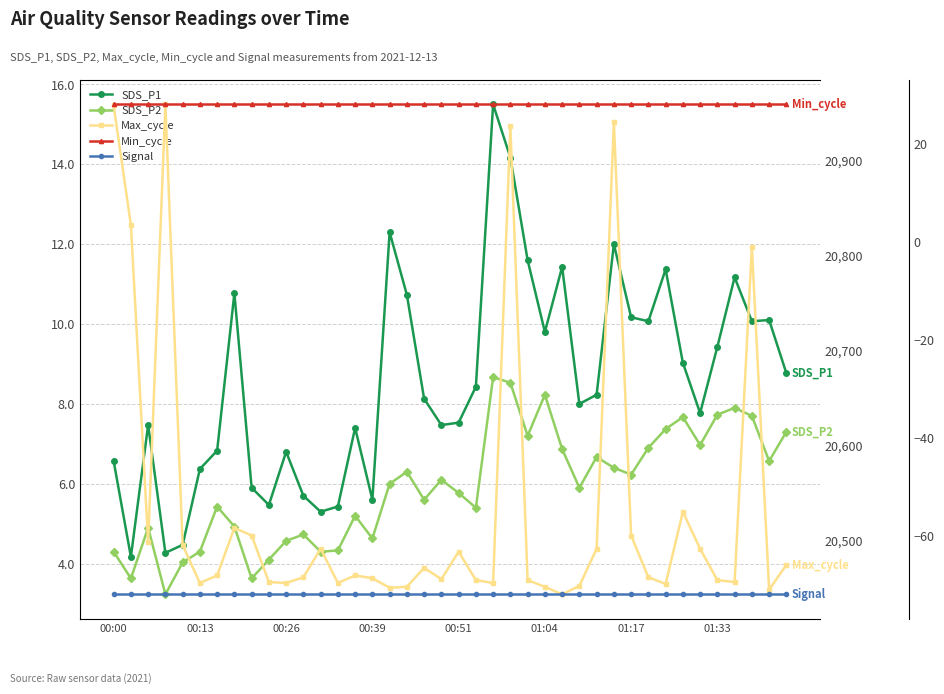

What is the value of the Min_cycle point at the 1st from the left?

28.0